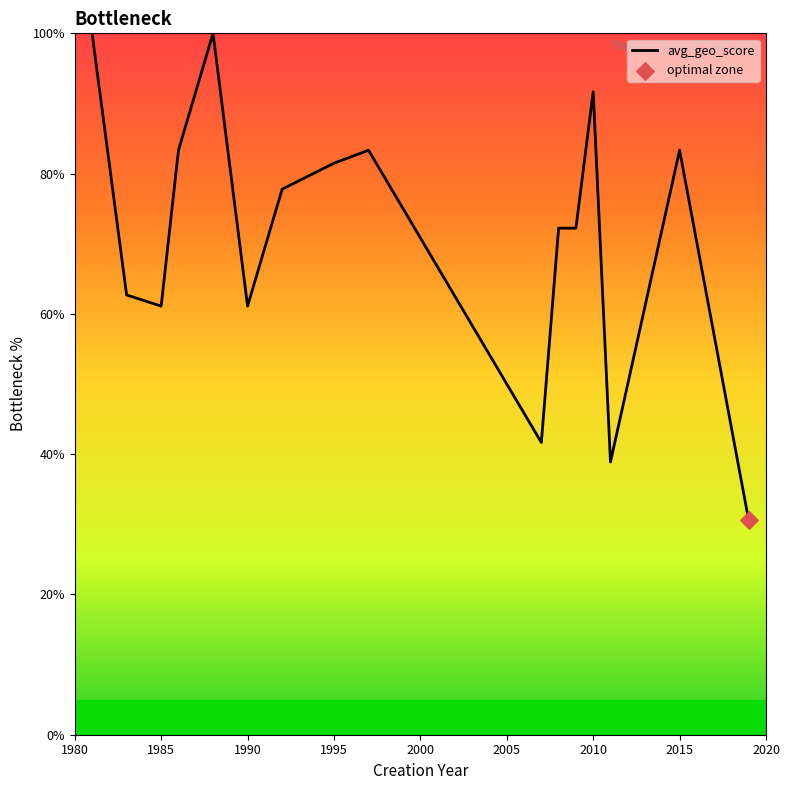

What is the minimum value shown in the chart?

30.6